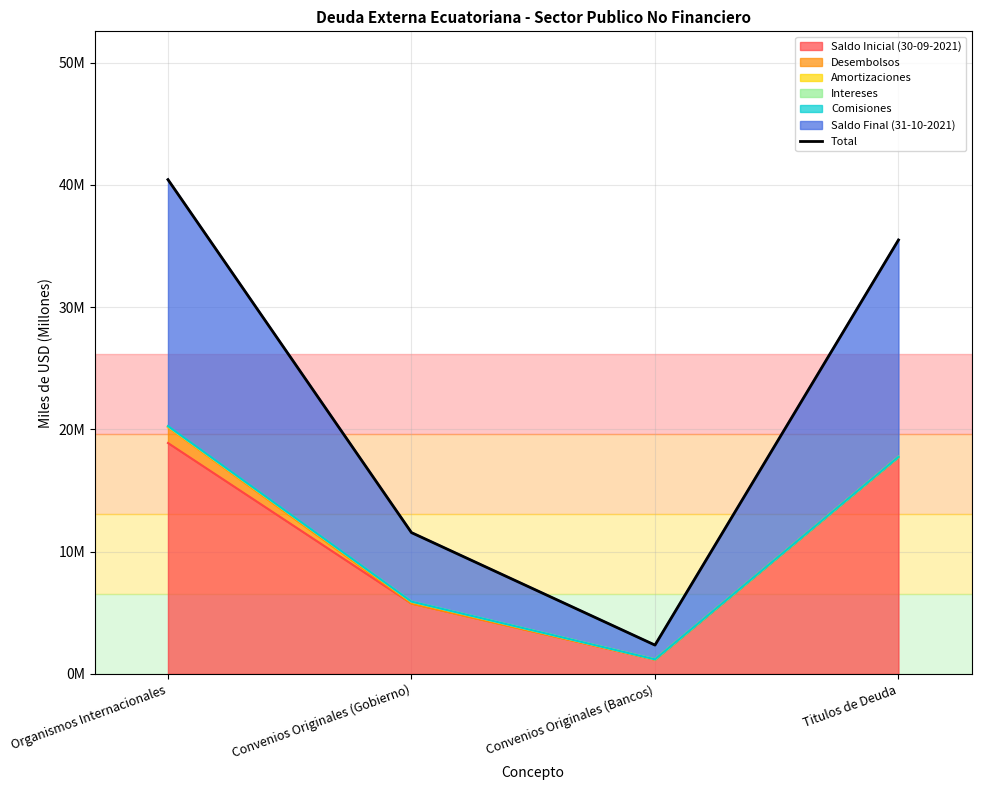

What is the difference between the maximum and minimum values?

38.1